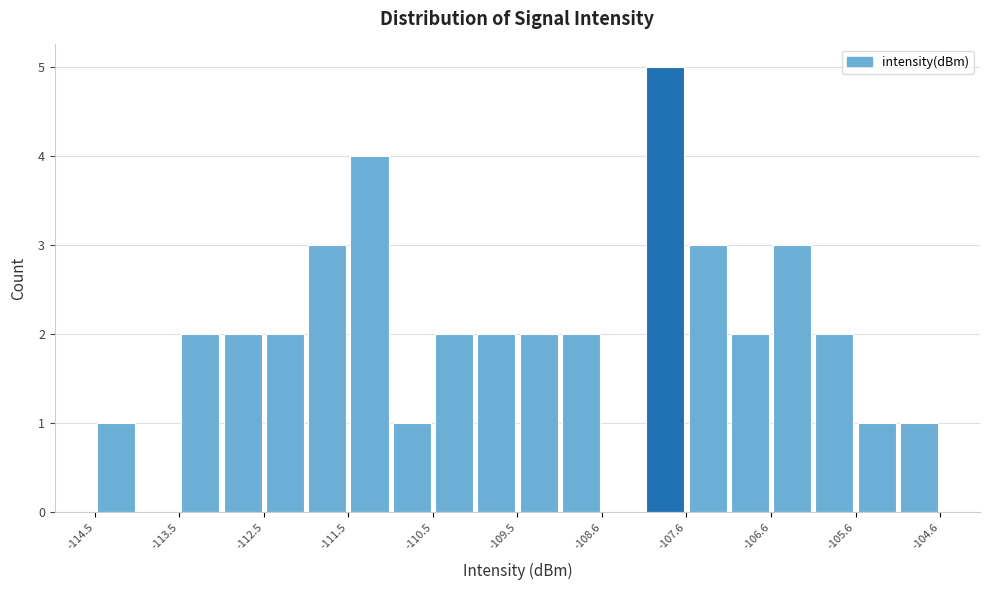

Reading left to right, transcribe this chart: for each bar, give the range it covers on the x-axis and its height. Neither the bar edges nor the heights are printed on the chart, so give them approximately, as read against the axes.

-114.5 to -114.0: 1
-114.0 to -113.5: 0
-113.5 to -113.0: 2
-113.0 to -112.5: 2
-112.5 to -112.0: 2
-112.0 to -111.5: 3
-111.5 to -111.0: 4
-111.0 to -110.5: 1
-110.5 to -110.0: 2
-110.0 to -109.5: 2
-109.5 to -109.1: 2
-109.1 to -108.6: 2
-108.6 to -108.1: 0
-108.1 to -107.6: 5
-107.6 to -107.1: 3
-107.1 to -106.6: 2
-106.6 to -106.1: 3
-106.1 to -105.6: 2
-105.6 to -105.1: 1
-105.1 to -104.6: 1